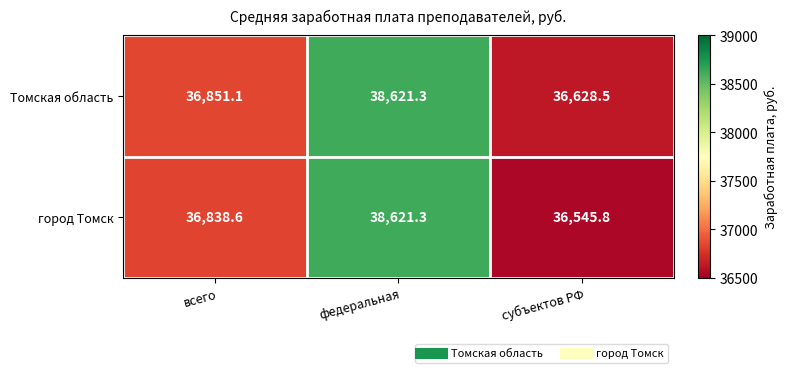

Which series has the largest total across all categories?

Томская область